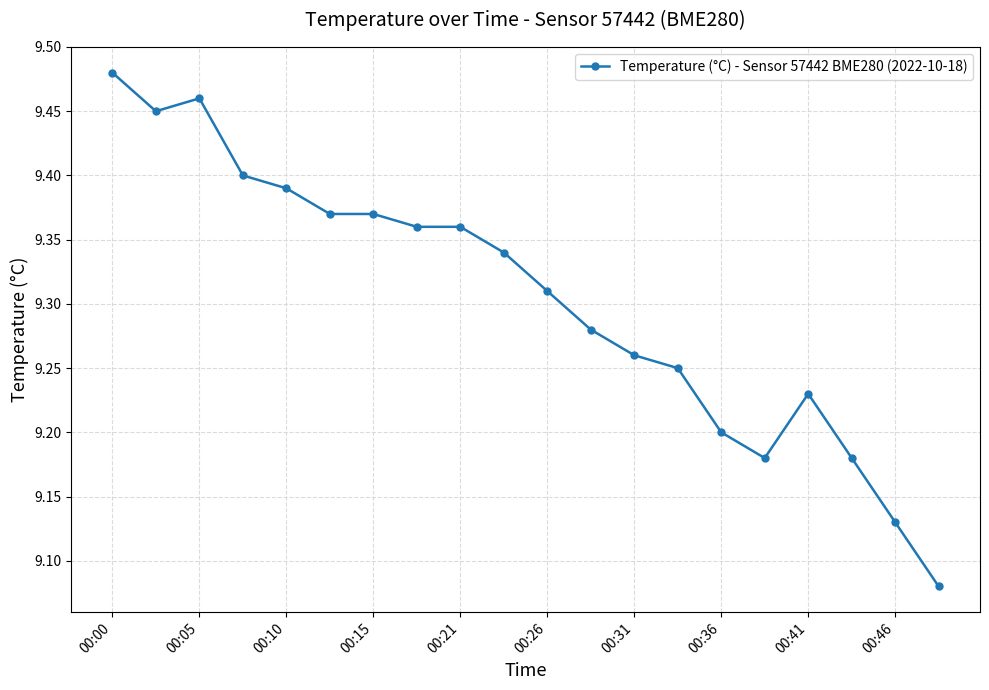

What is the difference between the maximum and minimum values?

0.4